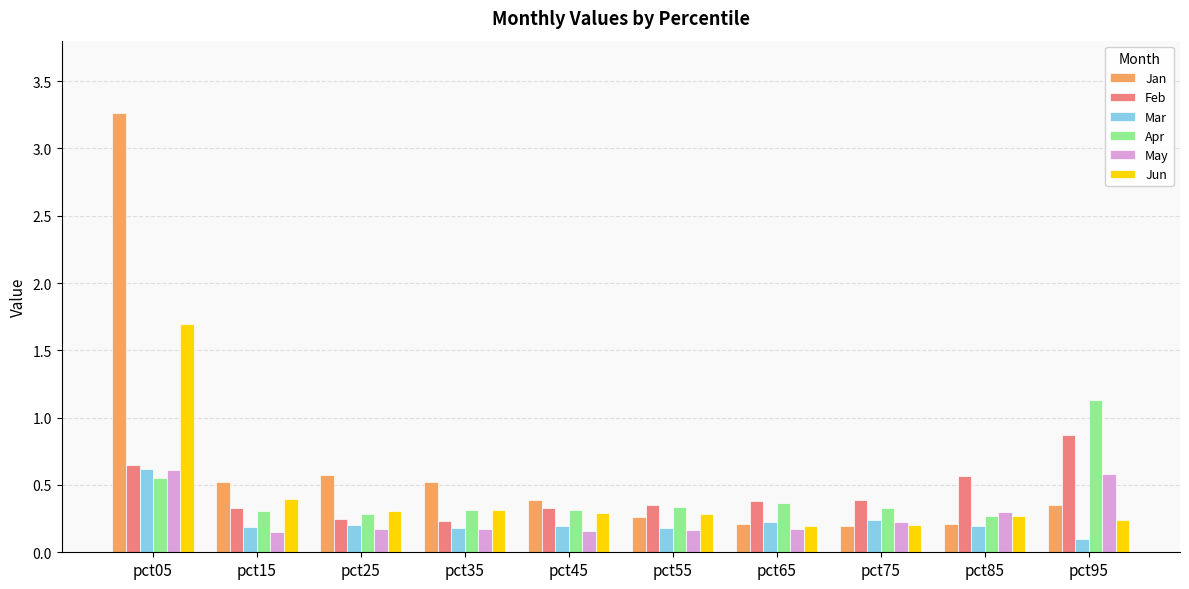

Which label corresponds to the largest value in the chart?

pct05